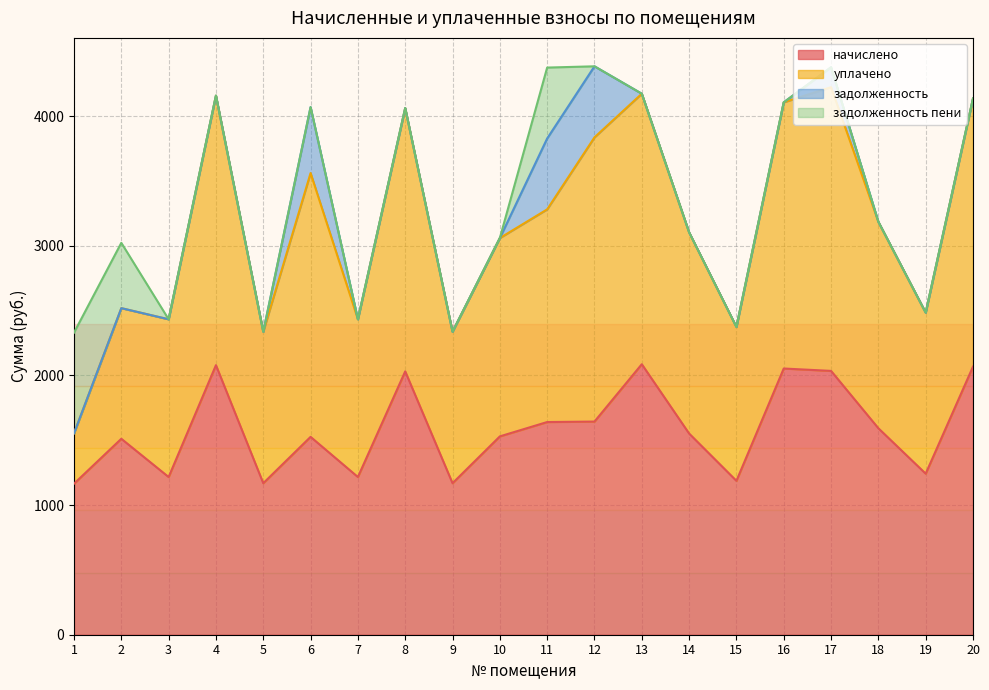

Is it true that задолженность equals 0.0 at 19?

True